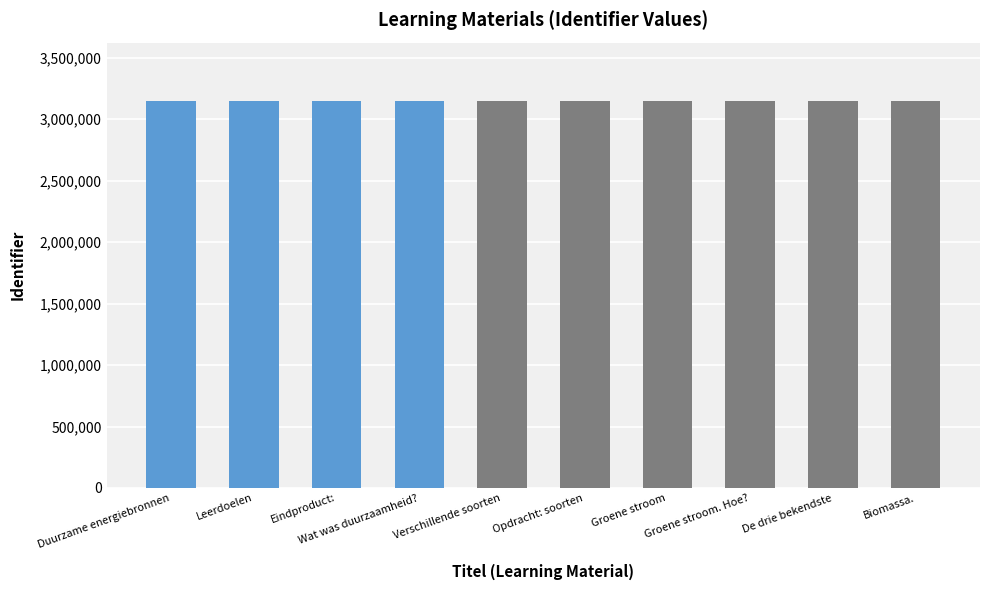

What is the label of the 4th bar from the left?

Wat was duurzaamheid?